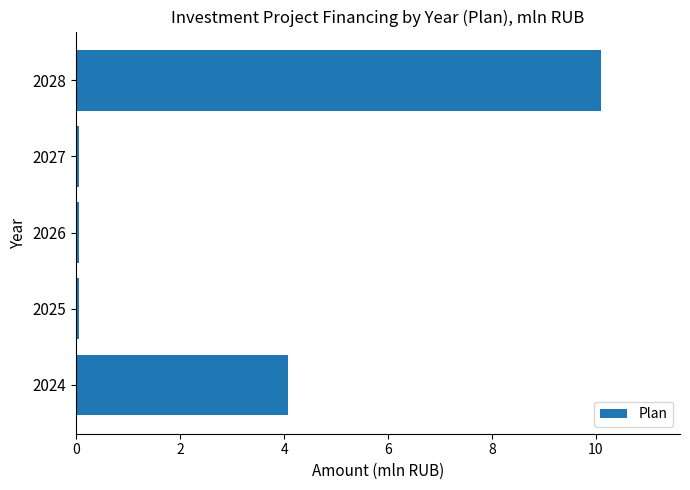

What is the change in value from 2024 to 2028?

+6.0